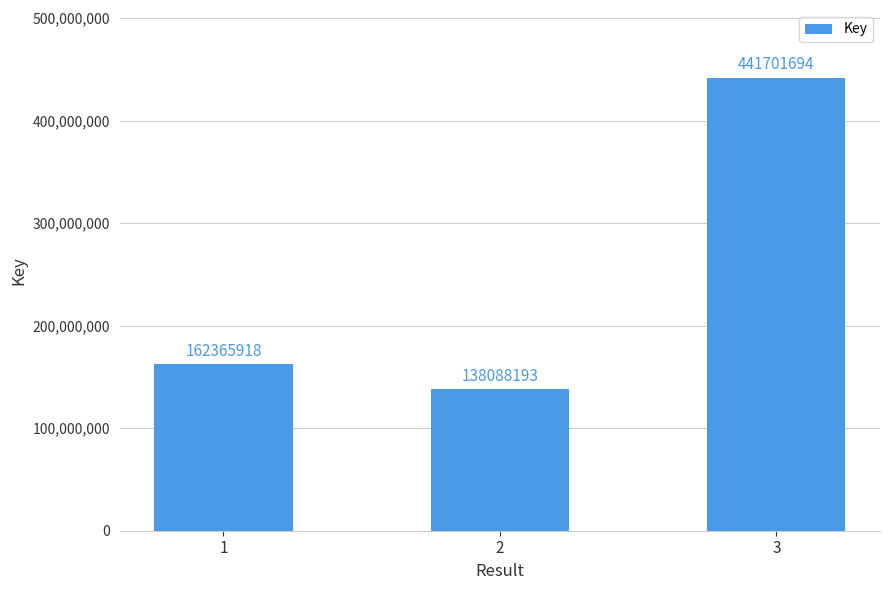

What is the value of the 1st bar from the left?

162365918